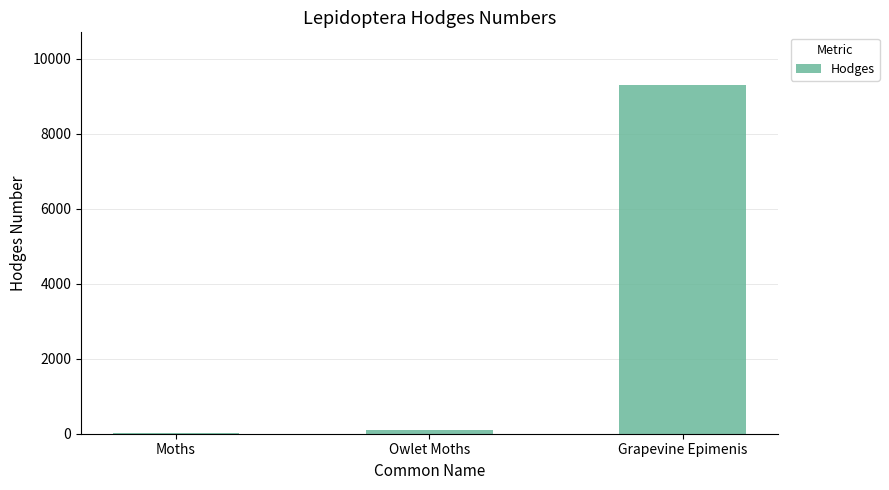

Reading left to right, extract all data points from this chart.

Moths=29.0	Owlet Moths=93.5	Grapevine Epimenis=9309.0